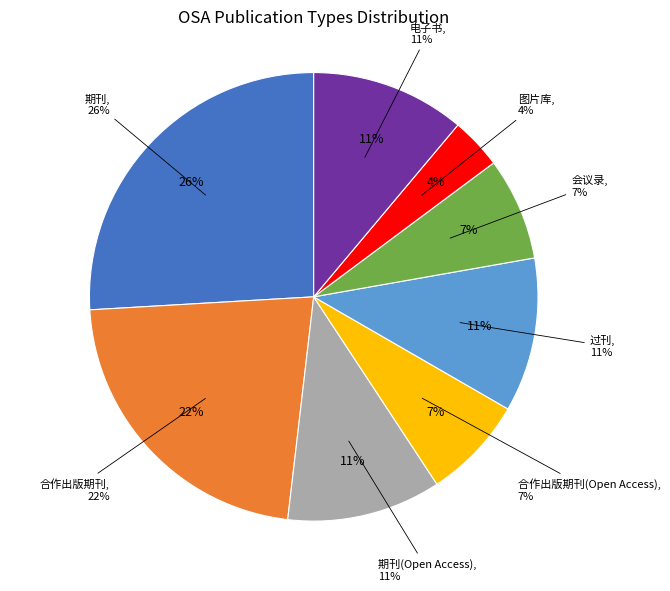

Combined, do 电子书 and 期刊(Open Access) account for over 50%?

No